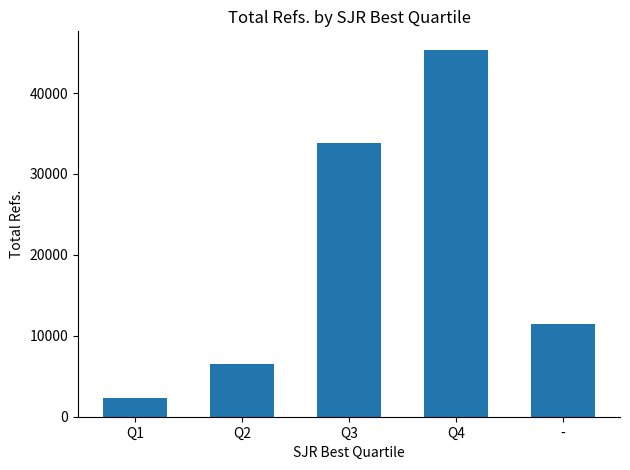

Count the number of categories in the chart.

5